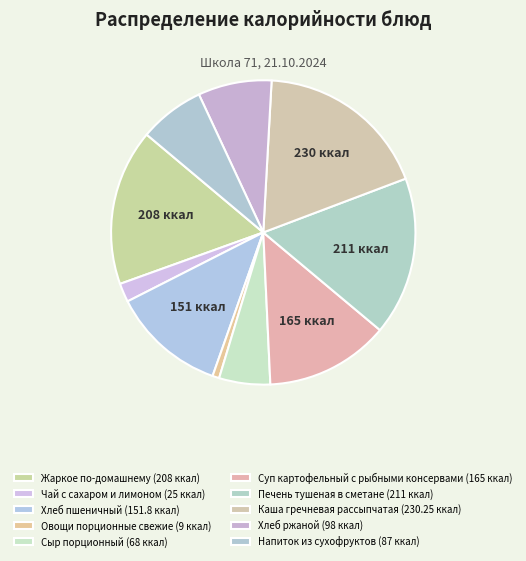

To the nearest percent, what percentage of the pie is Жаркое по-домашнему?

17%